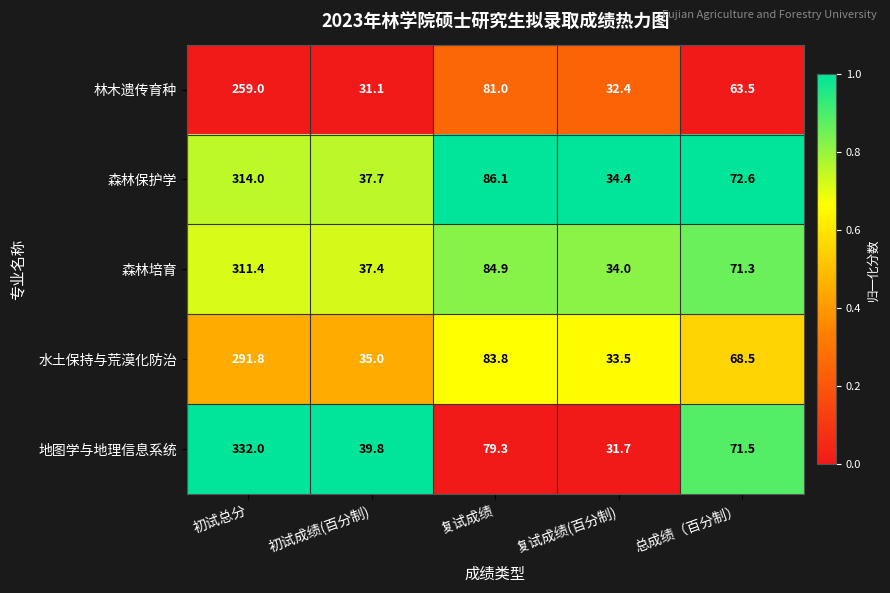

True or false: 水土保持与荒漠化防治 has a value of 385.3 at 初试总分.

False